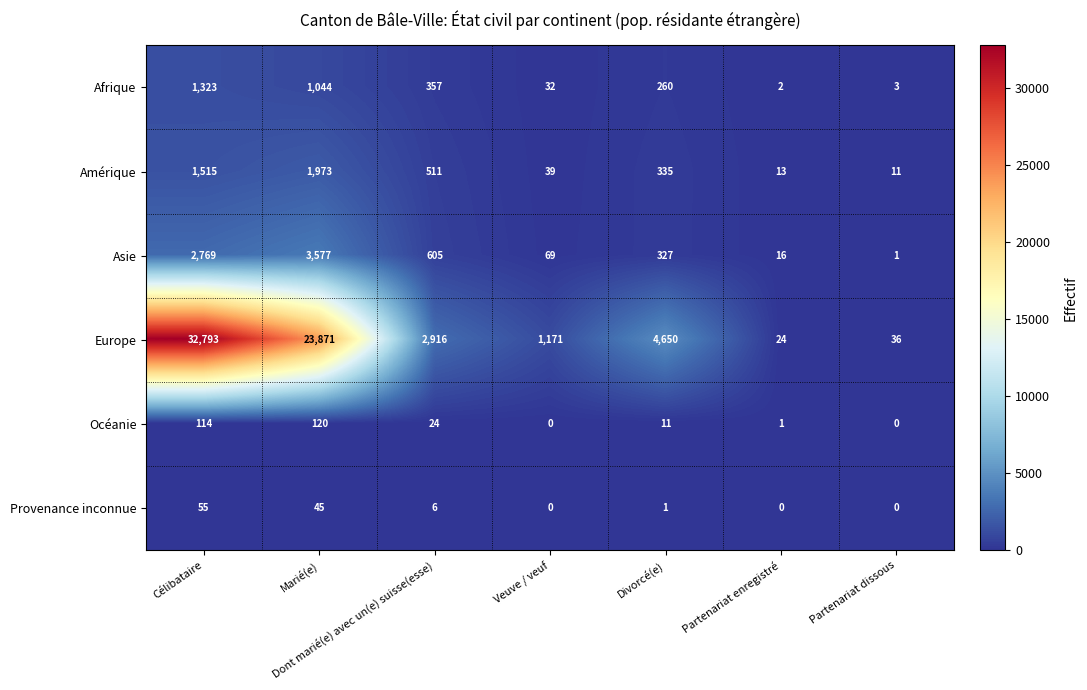

At Dont marié(e) avec un(e) suisse(esse), list the series in order from smallest to largest.

Provenance inconnue, Océanie, Afrique, Amérique, Asie, Europe